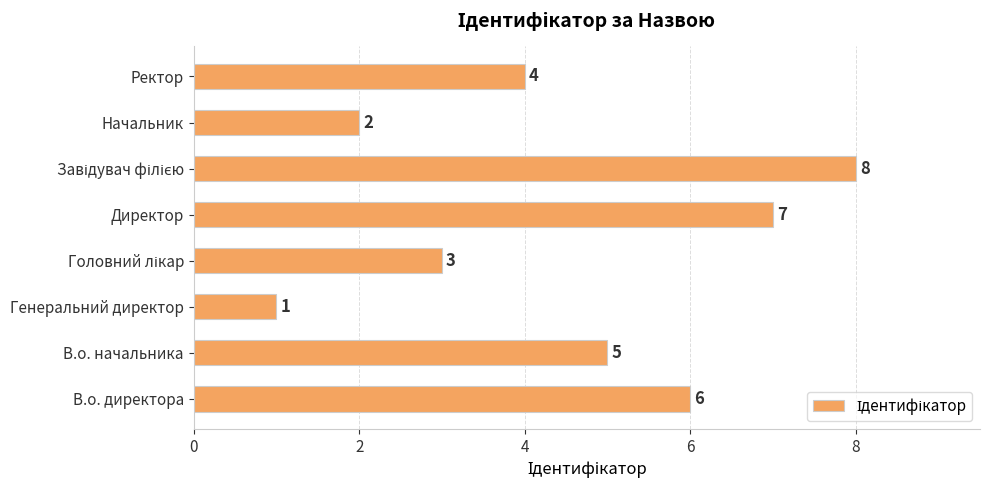

How many data points are less than 5?

4